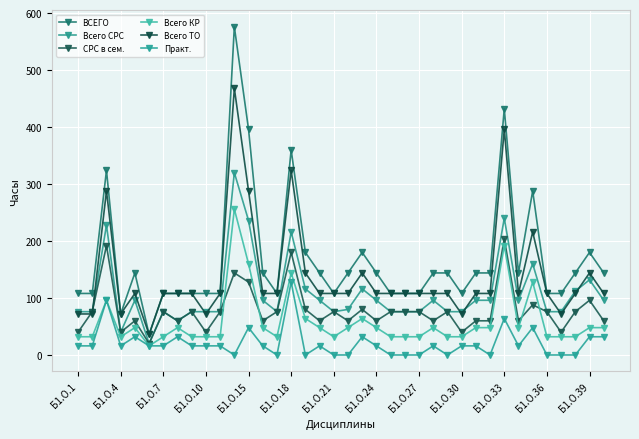

Reading left to right, transcribe all the data shown in this chart.

ВСЕГО: 108	108	324	72	144	36	108	108	108	108	108	576	396	144	108	360	180	144	108	144	180	144	108	108	108	144	144	108	144	144	432	144	288	108	108	144	180	144
Всего СРС: 76	76	228	40	96	20	76	60	76	76	76	320	236	96	76	216	116	96	76	80	116	96	76	76	76	96	76	76	96	96	240	96	160	76	76	112	132	96
СРС в сем.: 40	76	192	40	60	20	76	60	76	40	76	144	128	60	76	180	80	60	76	60	80	60	76	76	76	60	76	40	60	60	204	60	88	76	40	76	96	60
Всего КР: 32	32	96	32	48	16	32	48	32	32	32	256	160	48	32	144	64	48	32	48	64	48	32	32	32	48	32	32	48	48	192	48	128	32	32	32	48	48
Всего ТО: 72	72	288	72	108	36	108	108	108	72	108	468	288	108	108	324	144	108	108	108	144	108	108	108	108	108	108	72	108	108	396	108	216	108	72	108	144	108
Практ.: 16	16	96	16	32	16	16	32	16	16	16	0	48	16	0	128	0	16	0	0	32	16	0	0	0	16	0	16	16	0	64	16	48	0	0	0	32	32